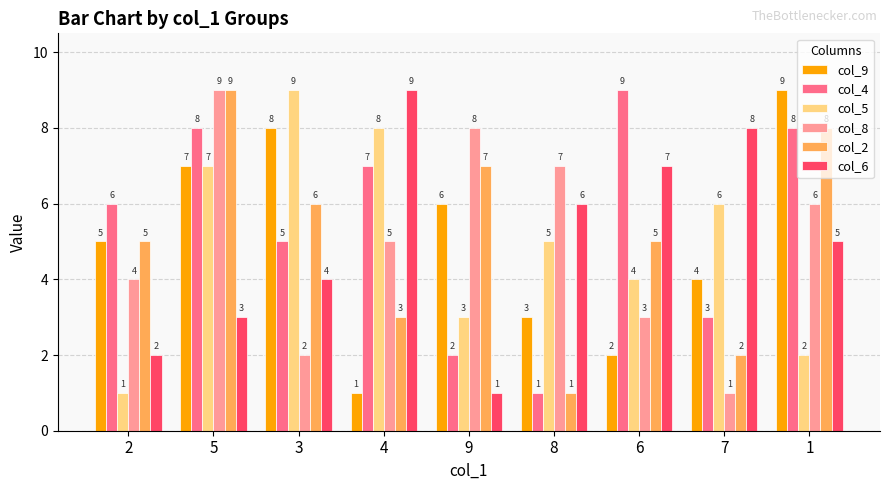

What is the difference between the highest and lowest values at 6?

7